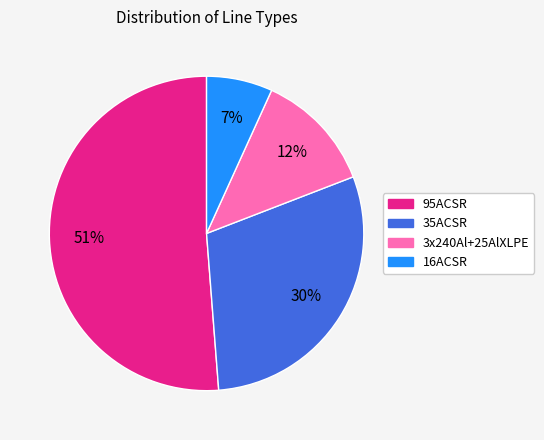

Combined, do 3x240Al+25AlXLPE and 16ACSR account for over 50%?

No